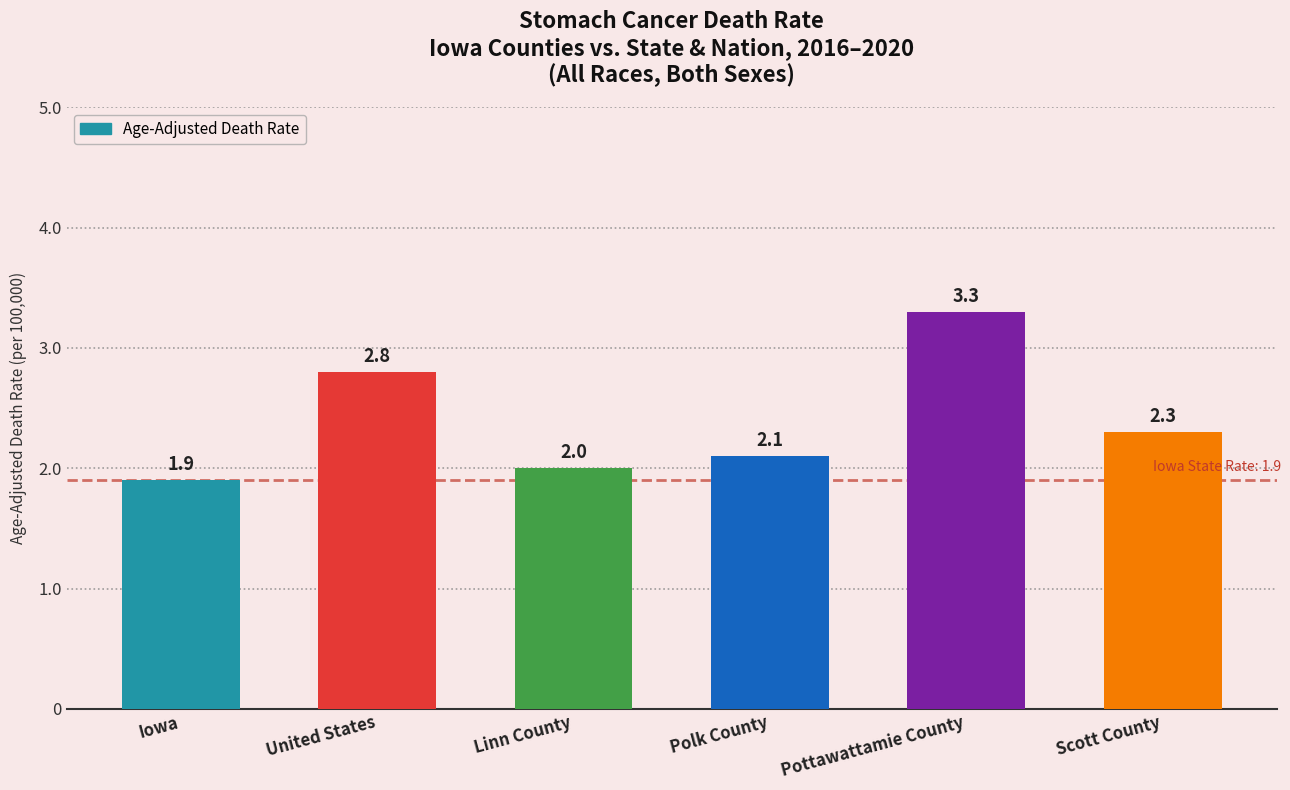

Which has a higher value, United States or Scott County?

United States